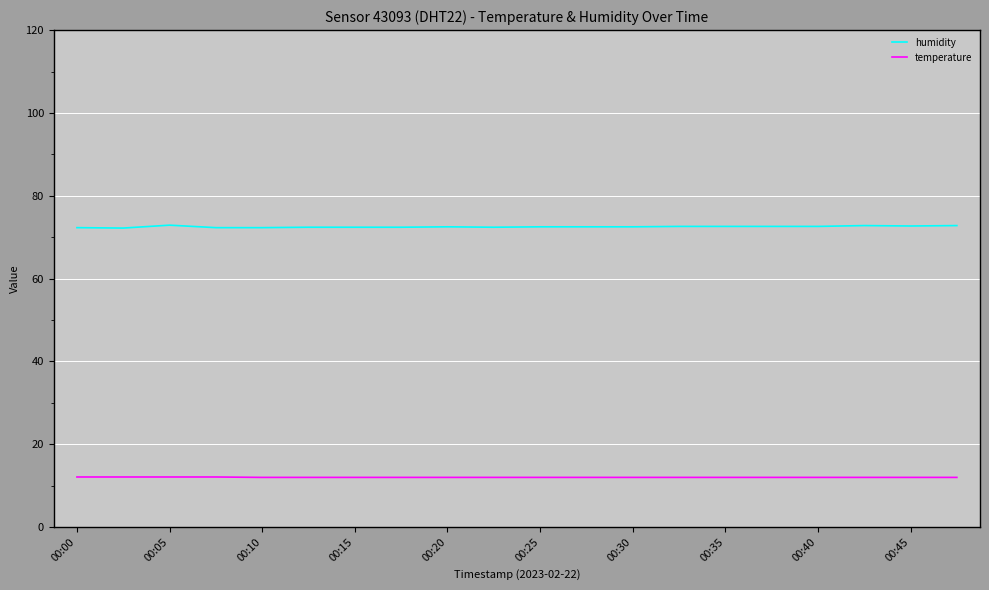

What is the minimum value for humidity?

72.2